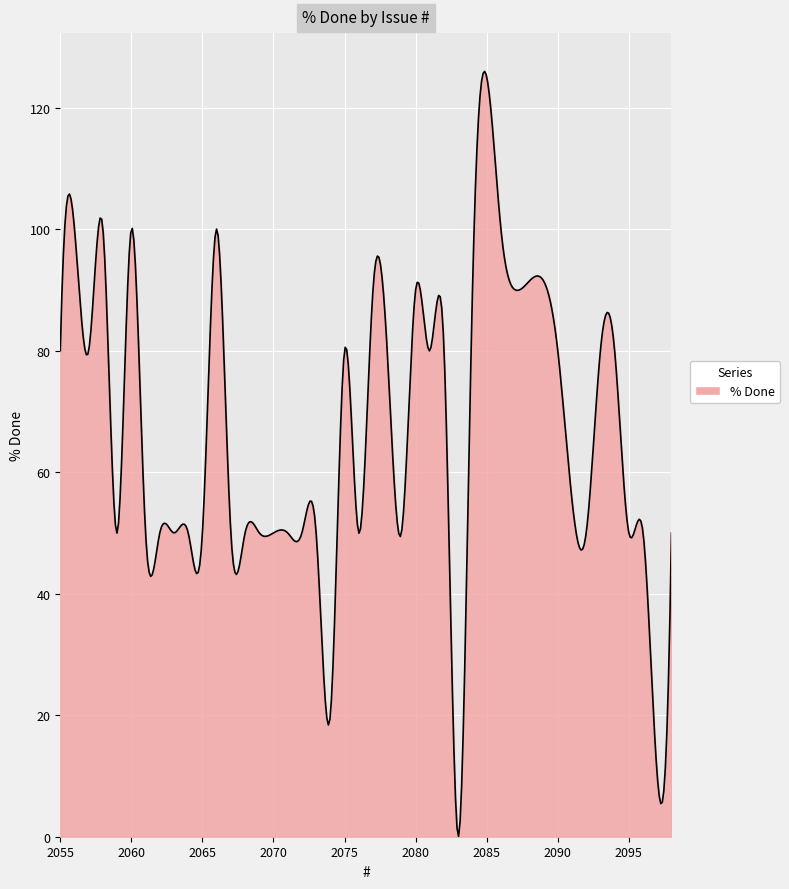

What is the maximum value shown in the chart?

126.0